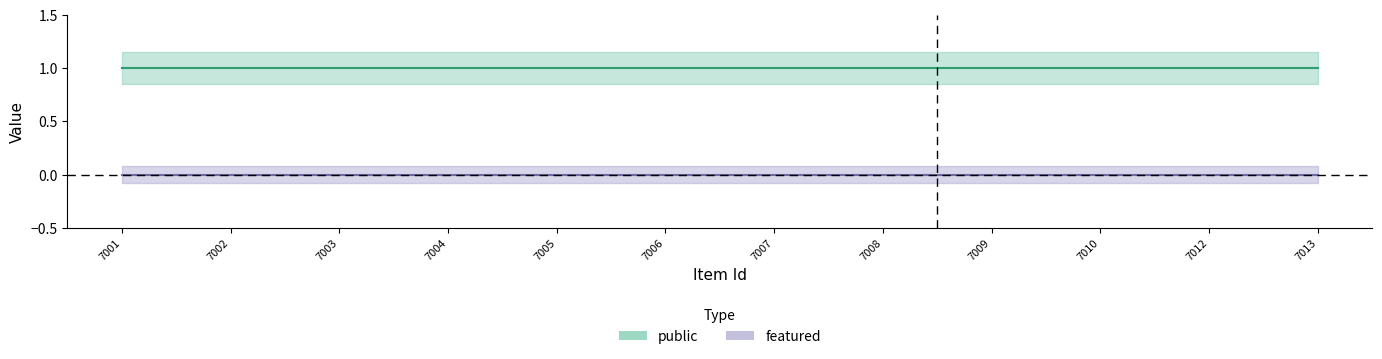

True or false: featured and public intersect in this chart.

False